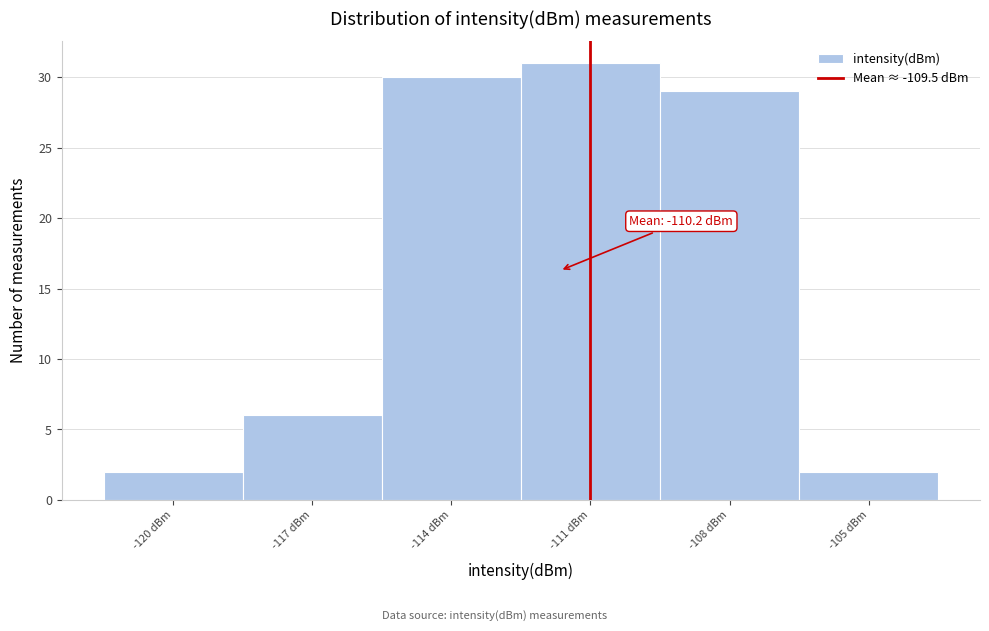

Reading left to right, extract all data points from this chart.

-120 dBm=2	-117 dBm=6	-114 dBm=30	-111 dBm=31	-108 dBm=29	-105 dBm=2